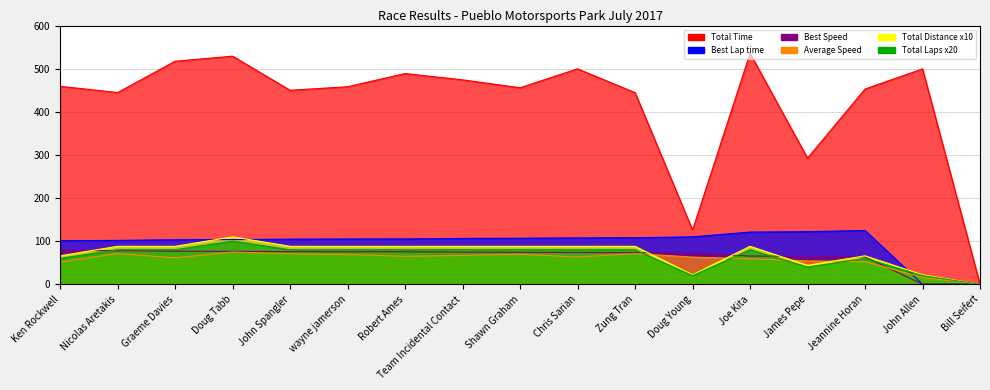

Is the value of Total Laps at Graeme Davies greater than the value of Best Speed at Shawn Graham?

Yes